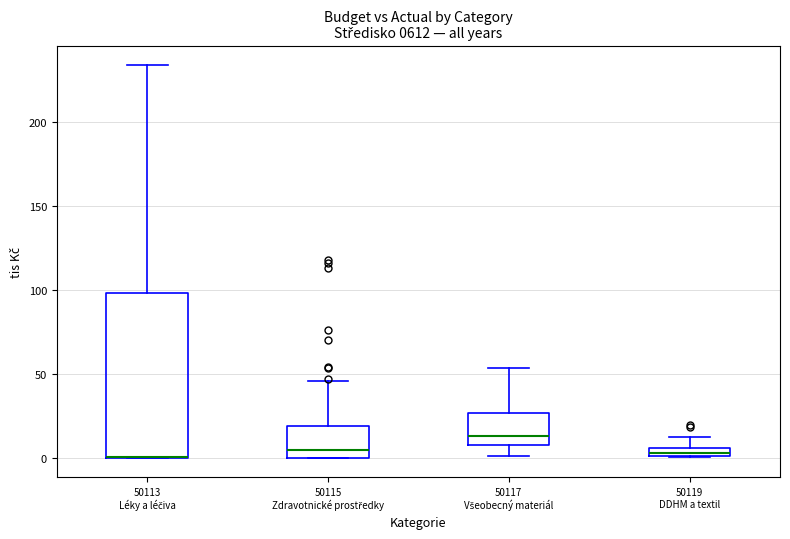

Where is the lower edge of the box for 50113 Léky a léčiva on the y-axis? The values are not printed on the chart, so give them approximately, as read against the axis.

0